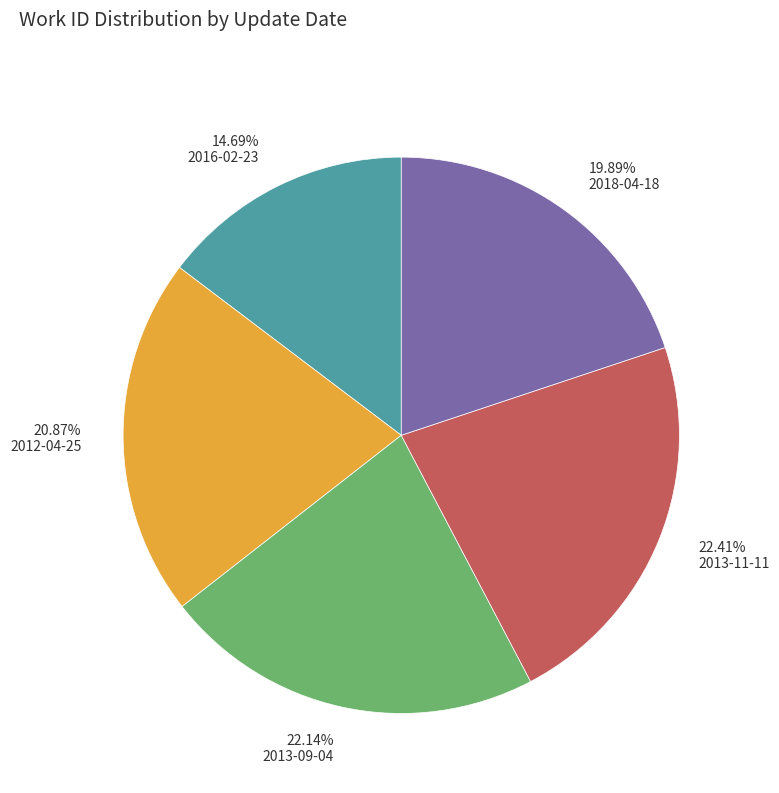

To the nearest percent, what is the average slice percentage?

20%